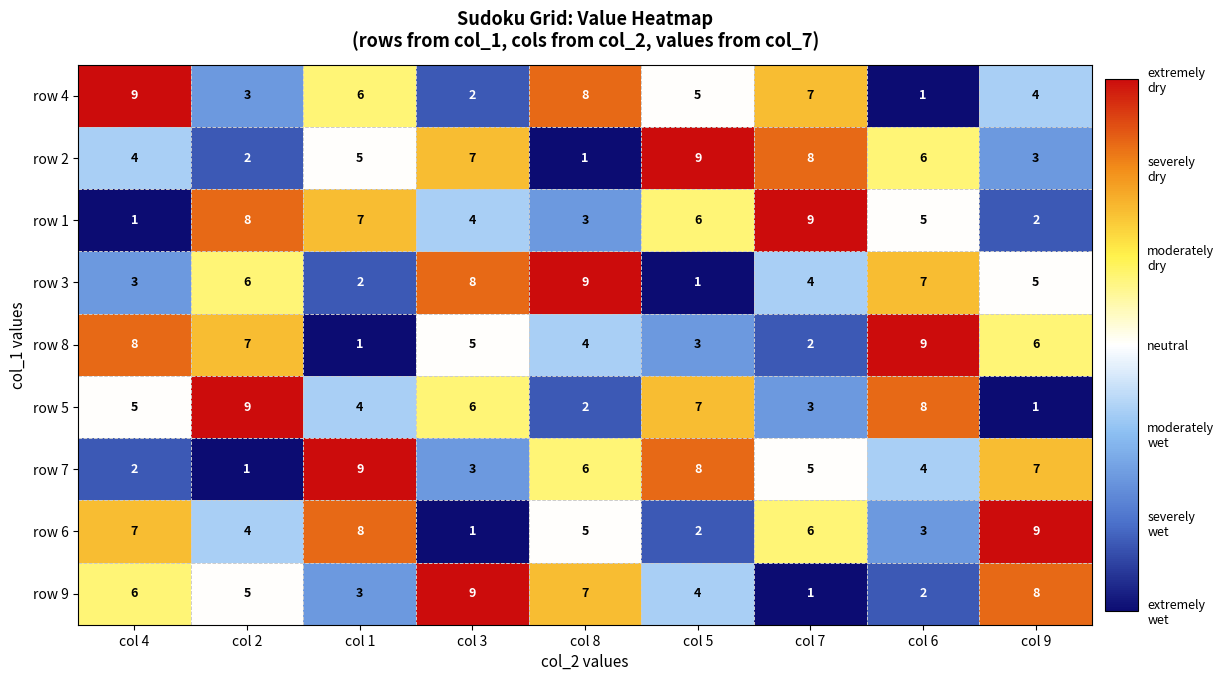

How many data points does each series have?

9